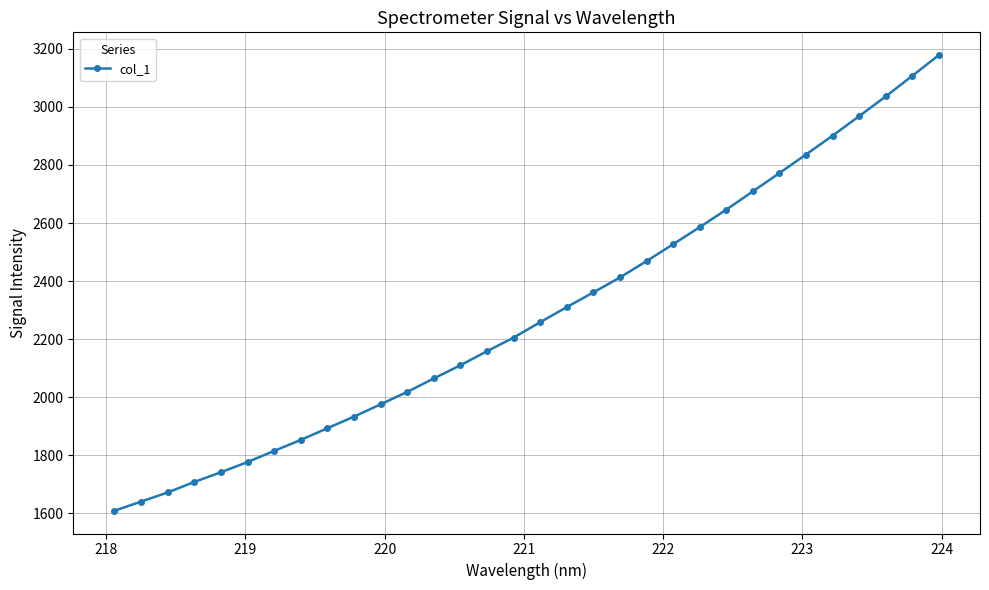

Reading left to right, what are all the values shown in this chart?

1609.4	1641.0	1672.4	1708.5	1741.9	1777.1	1815.5	1853.3	1893.6	1933.4	1975.8	2018.6	2064.9	2110.3	2158.7	2205.4	2258.6	2310.6	2361.2	2412.6	2468.9	2527.0	2585.8	2646.1	2709.1	2772.1	2835.9	2900.8	2967.9	3035.9	3106.7	3178.3